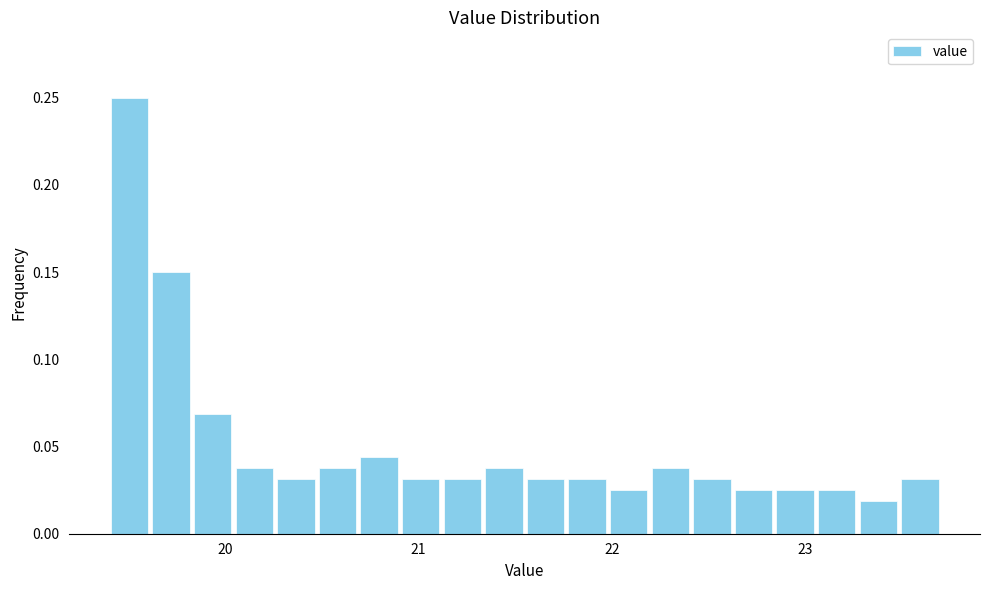

Read against the x-axis, roughly where is the centre of the tallest bar?

19.5